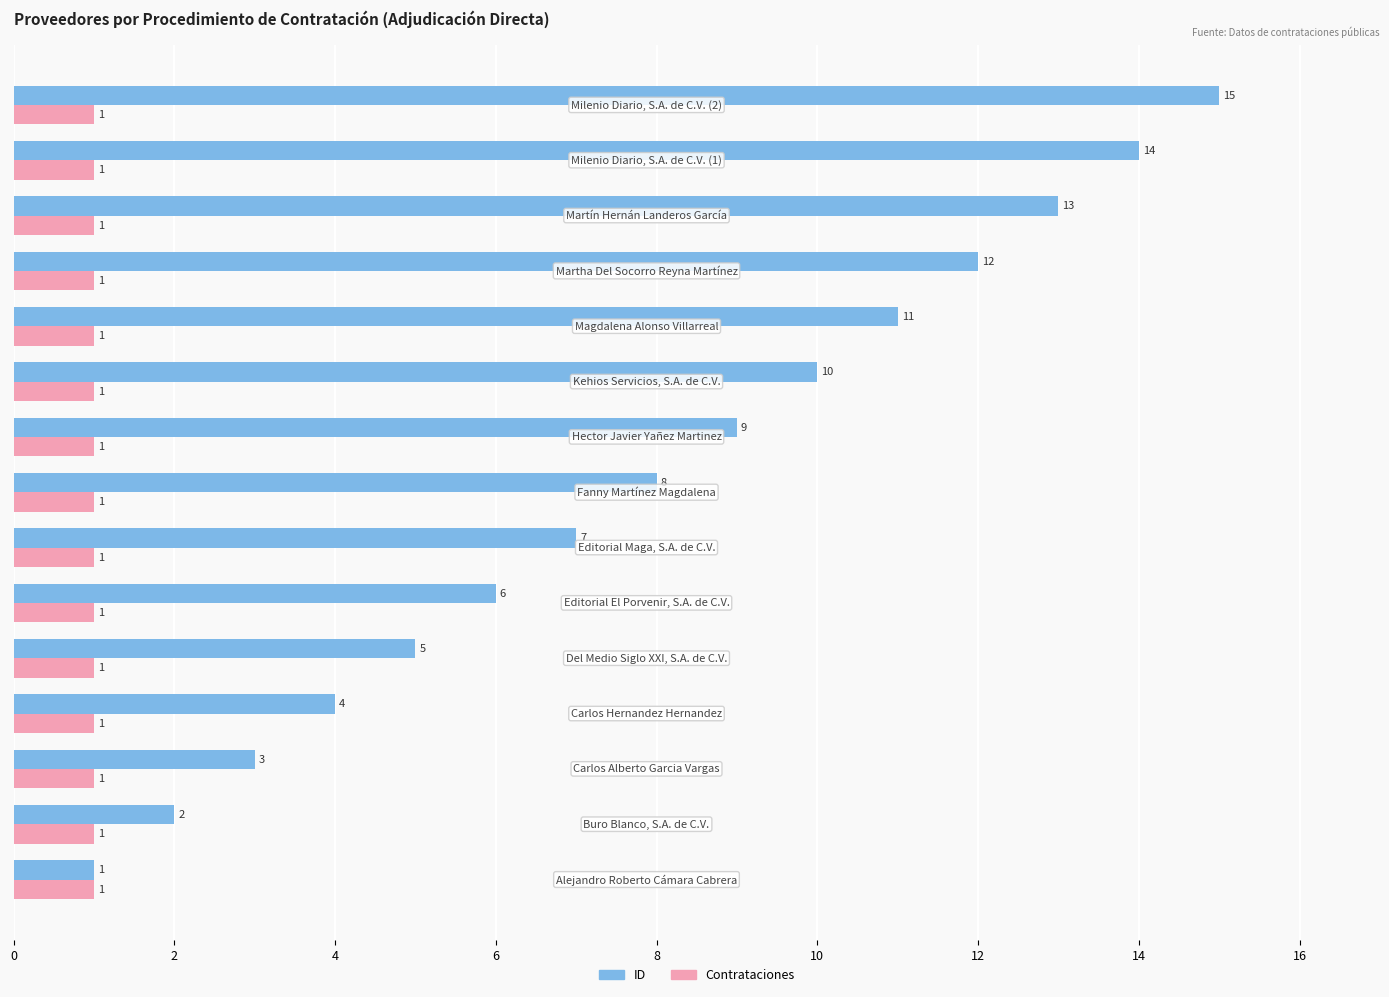

What is the minimum value for ID?

1